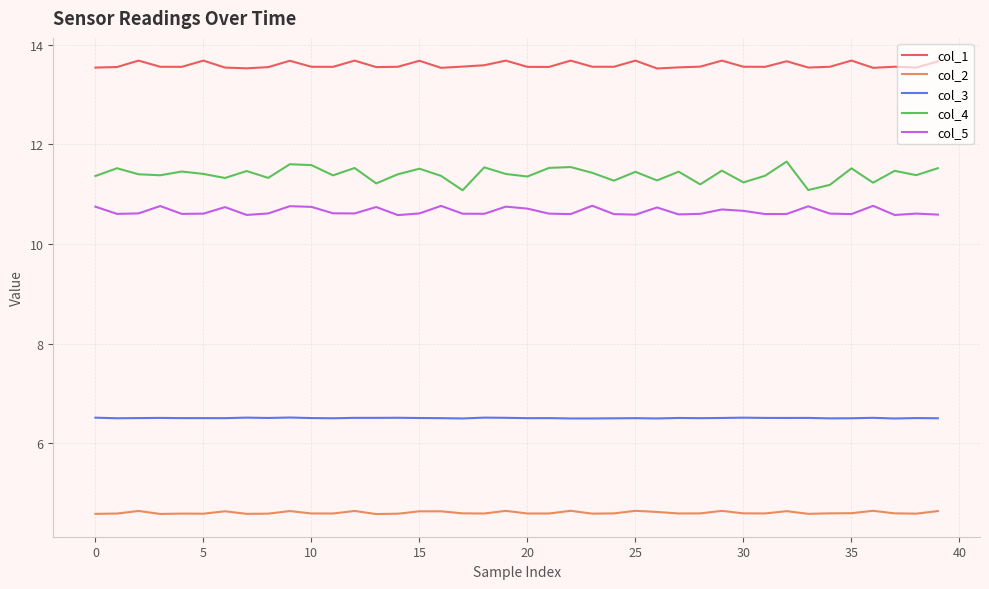

Which series has the widest spread of values?

col_4